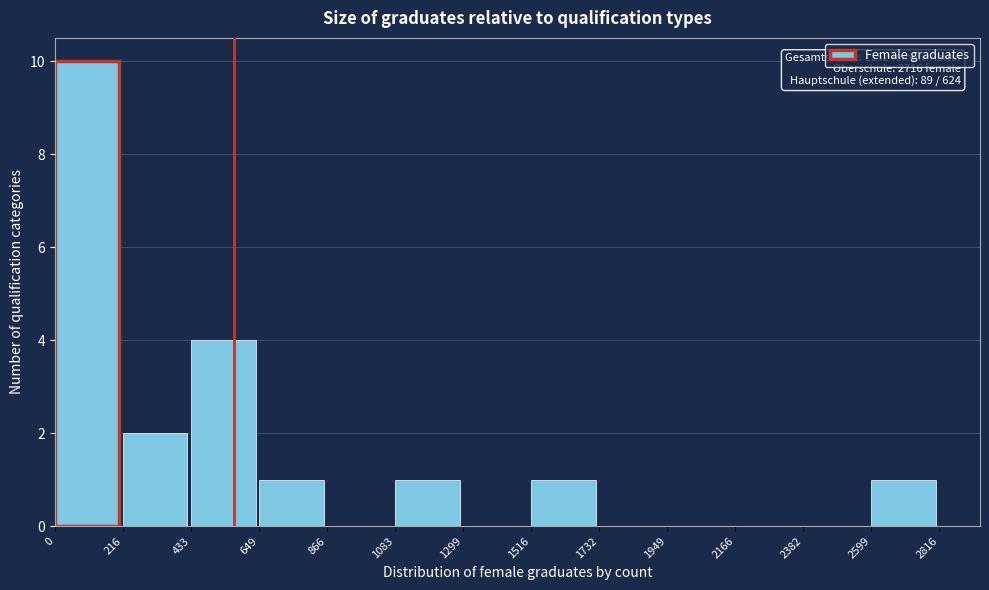

Which range on the x-axis has the tallest bar?

0 to 216